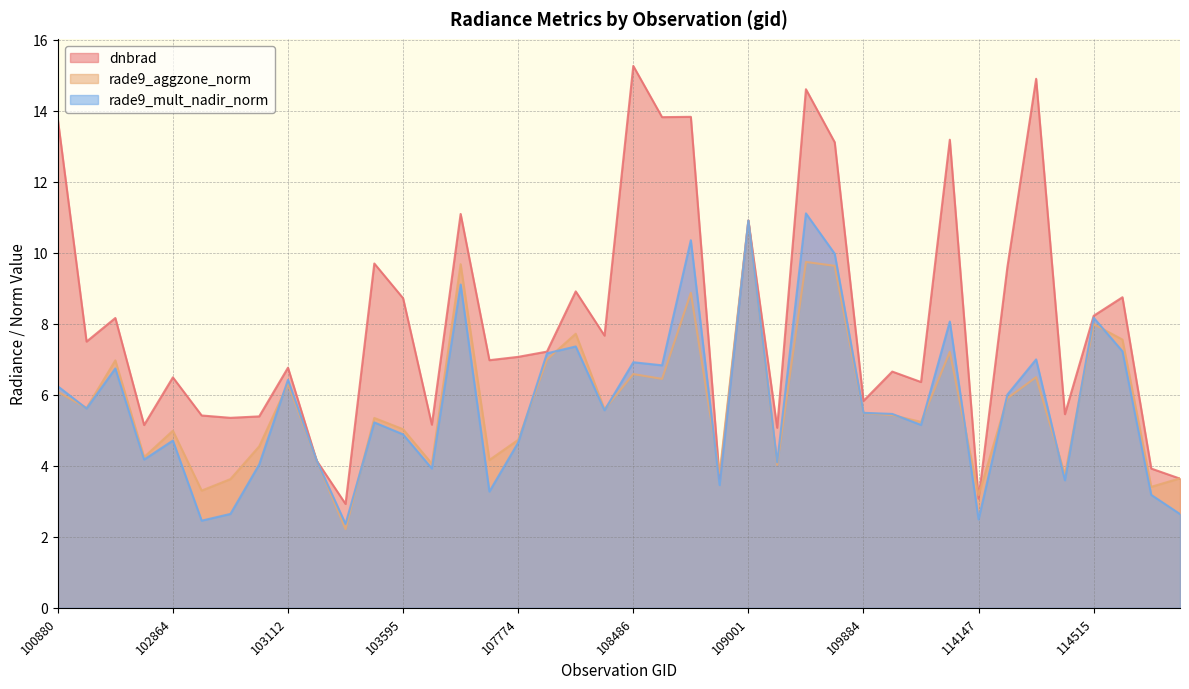

What is the total value across all series at 114743?

10.5